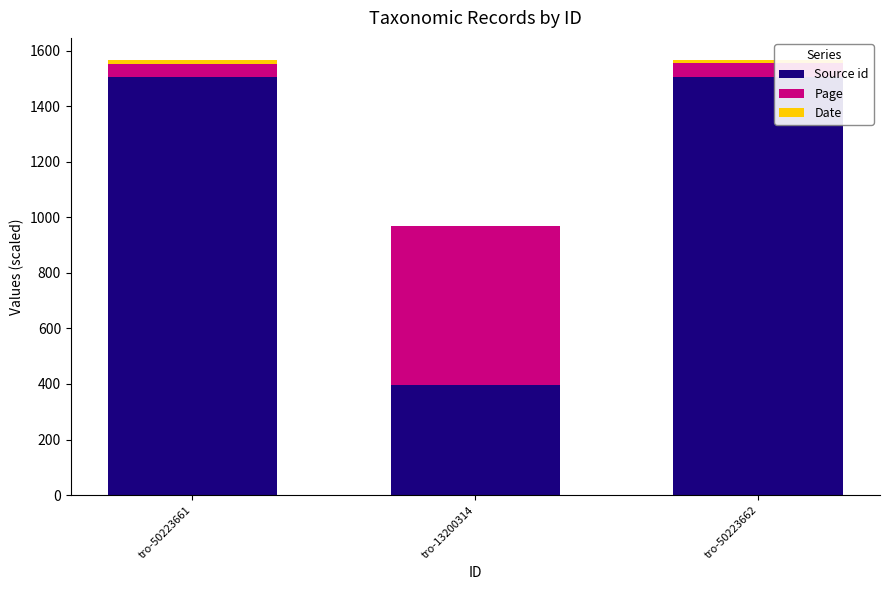

The Source id series shows 1506.7 at tro-50223662. True or false?

True